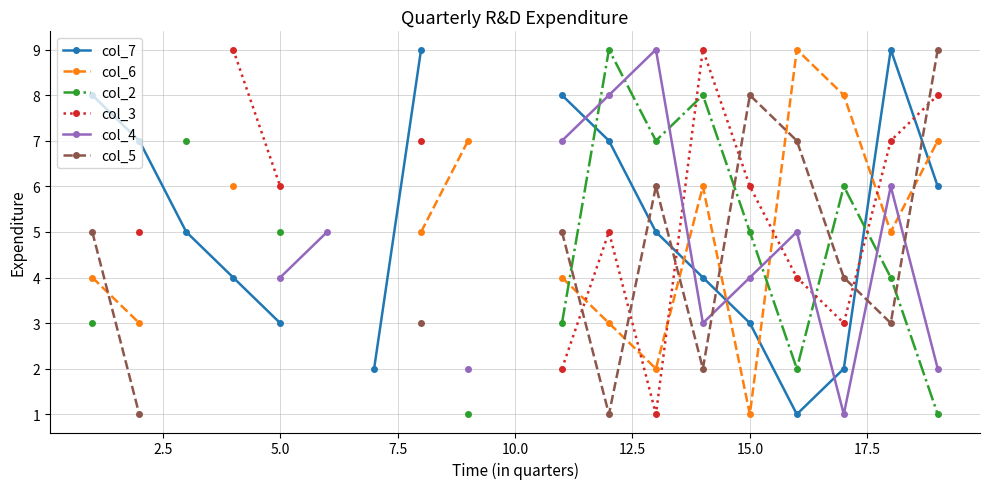

At how many categories does at least one series exceed 6?

15